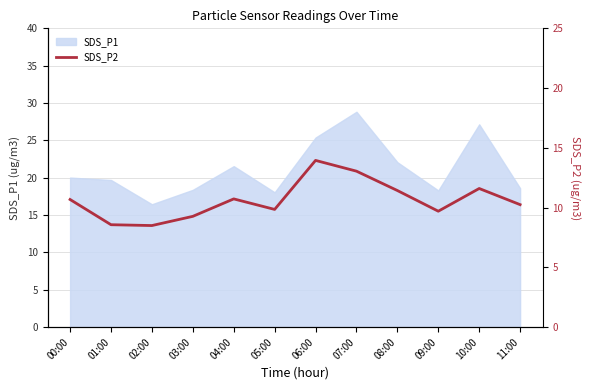

Where does the data first go above 10?

00:00